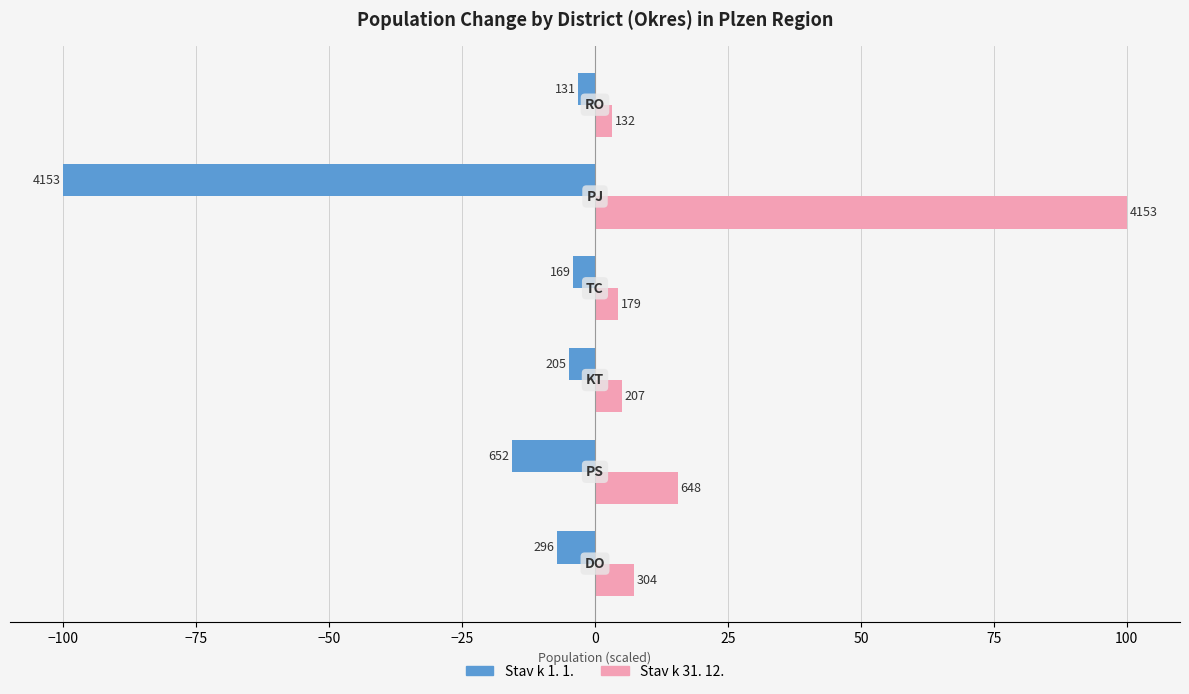

What is the maximum value shown in the chart?

100.0